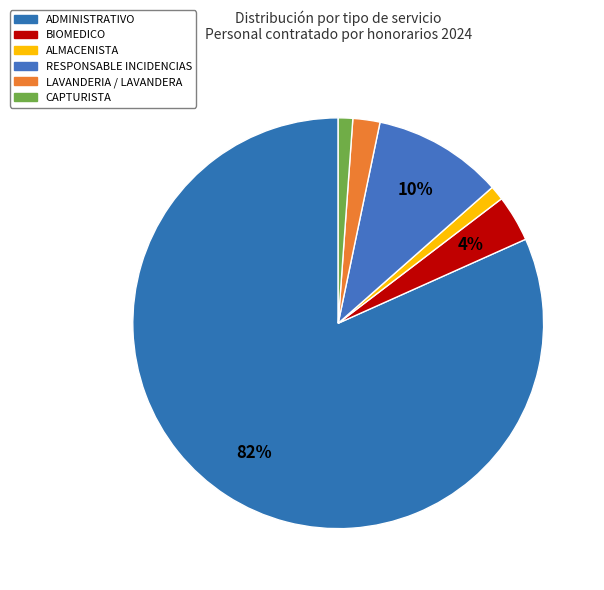

Count the number of slices in the pie.

6